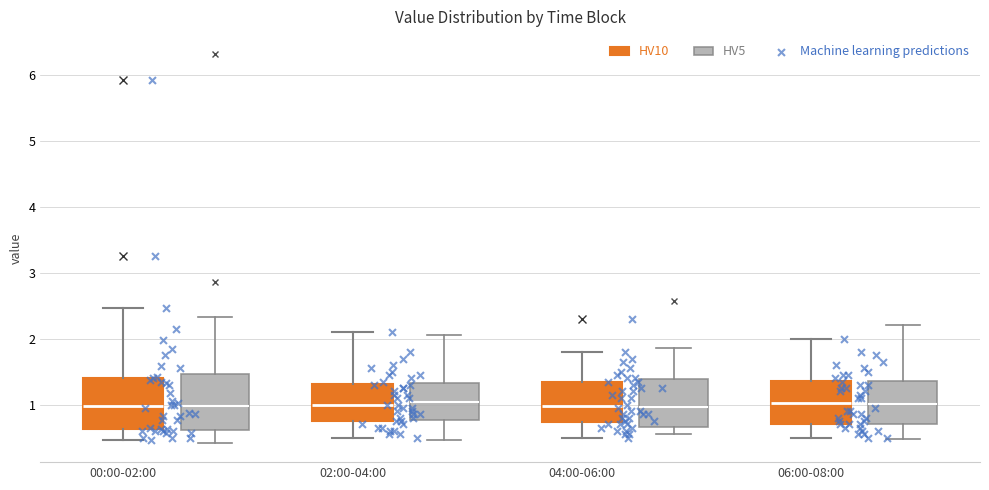

Reading left to right, transcribe this box plot: for each box, give where its median line is, the range the box spans, and where its two whiskers end, as read against the y-axis. The values are not printed on the chart, so give them approximately, as read against the axis.

00:00-02:00 (HV10): median 1.0, box 0.6 to 1.4, whiskers 0.5 to 2.5
00:00-02:00 (HV5): median 0.9, box 0.7 to 1.5, whiskers 0.4 to 2.7
02:00-04:00 (HV10): median 1.0, box 0.8 to 1.3, whiskers 0.5 to 2.1
02:00-04:00 (HV5): median 1.0, box 0.7 to 1.4, whiskers 0.5 to 2.1
04:00-06:00 (HV10): median 1.0, box 0.7 to 1.4, whiskers 0.5 to 1.8
04:00-06:00 (HV5): median 1.0, box 0.8 to 1.3, whiskers 0.5 to 1.9
06:00-08:00 (HV10): median 1.0, box 0.7 to 1.4, whiskers 0.5 to 2.0
06:00-08:00 (HV5): median 1.0, box 0.7 to 1.3, whiskers 0.5 to 2.1